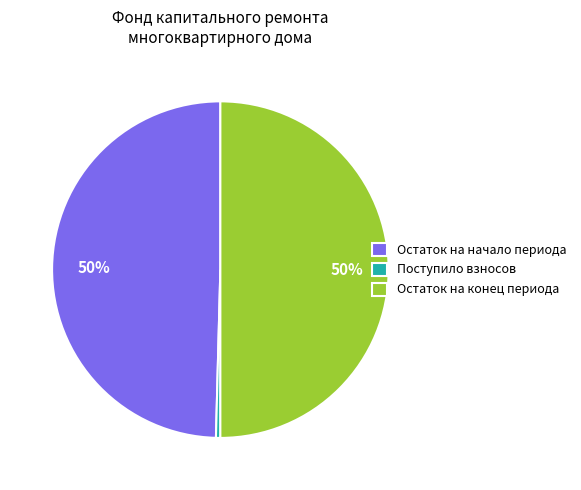

Which category has the smallest portion of the pie?

Поступило взносов